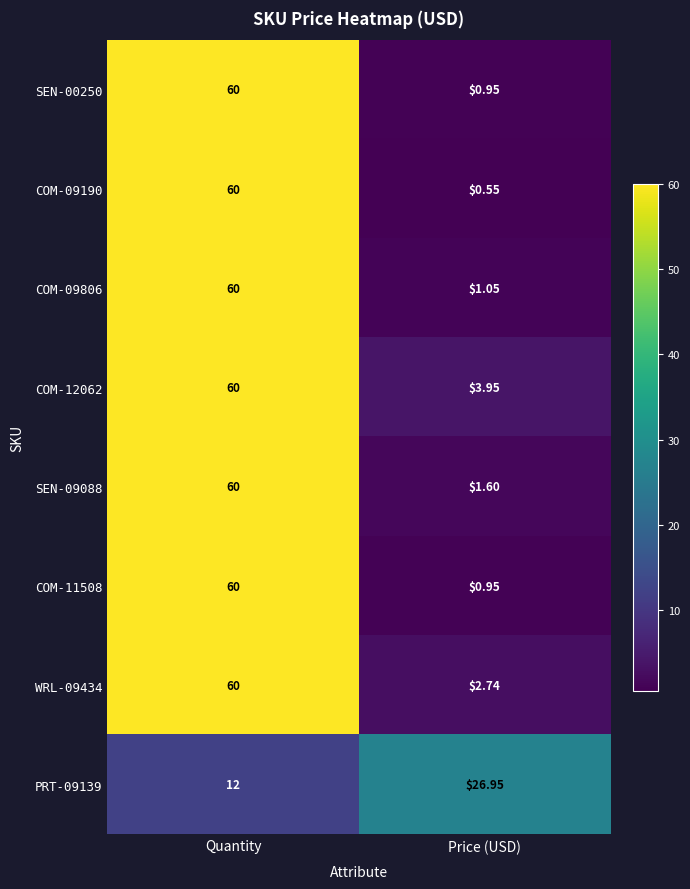

At which label does PRT-09139 reach its minimum?

Quantity